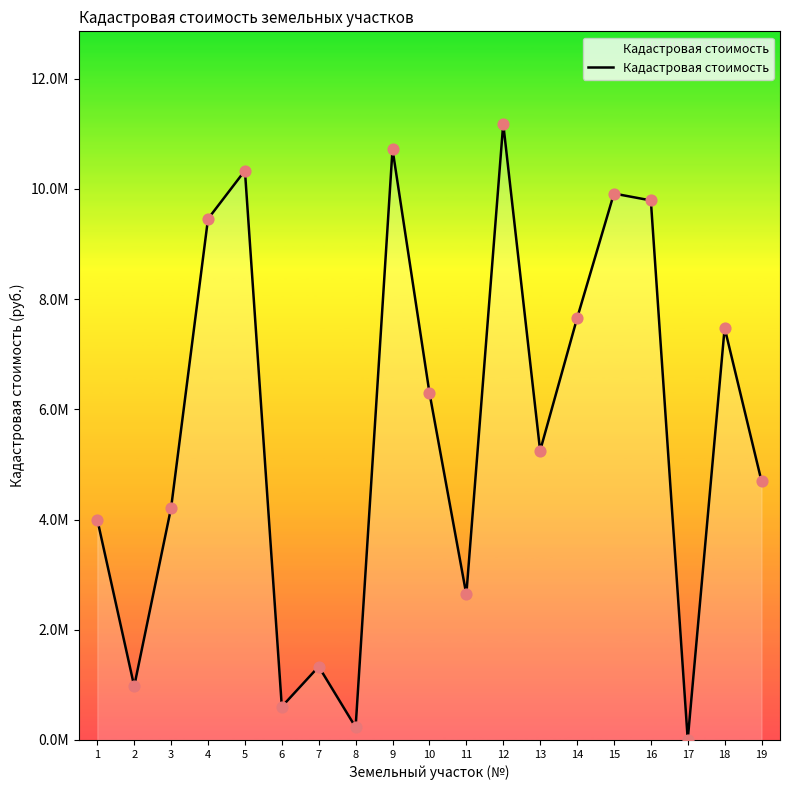

What is the change in value from 10 to 11?

-3663062.2